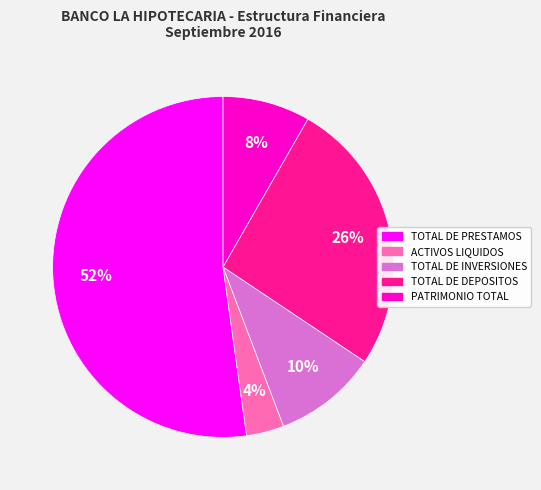

Approximately how many times larger is the value at TOTAL DE DEPOSITOS compared to TOTAL DE PRESTAMOS?

0.5